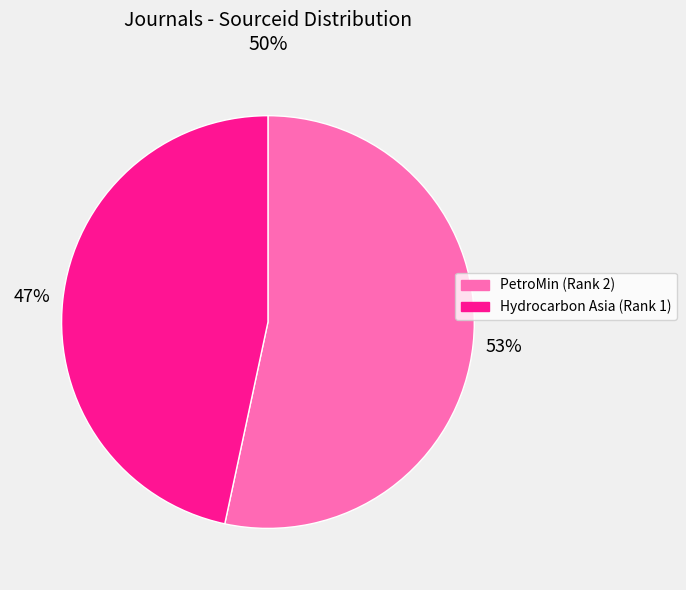

What is the smallest slice in the pie chart?

Hydrocarbon Asia (Rank 1)